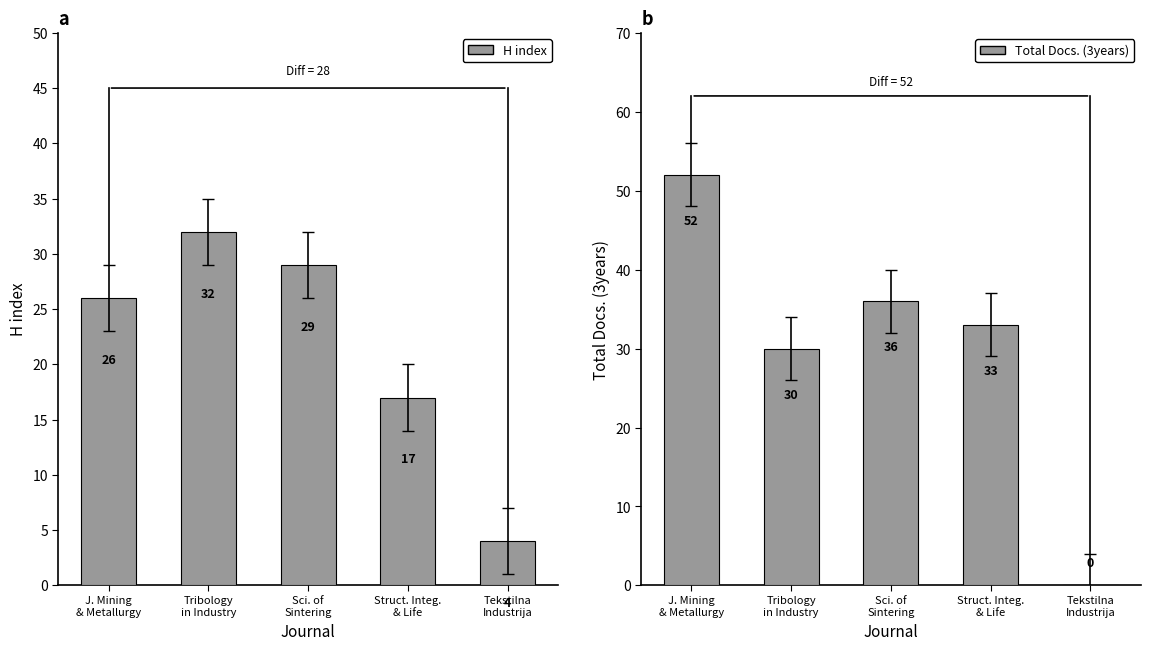

What is the total value across all series at Sci. of
Sintering?

65